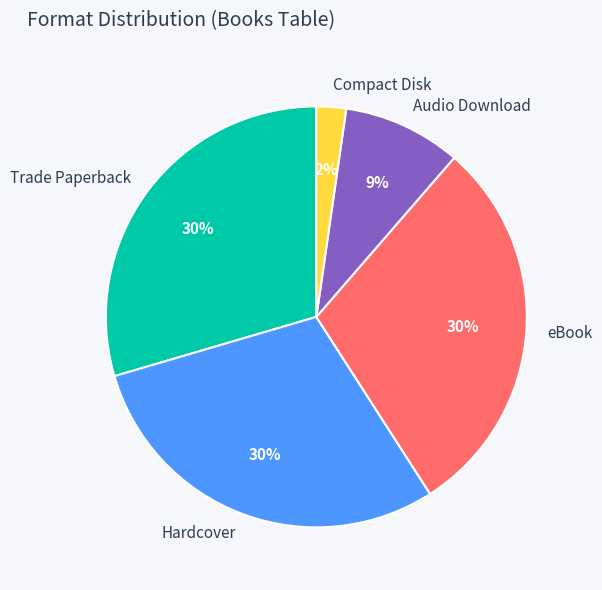

Is there a majority slice in this chart?

No